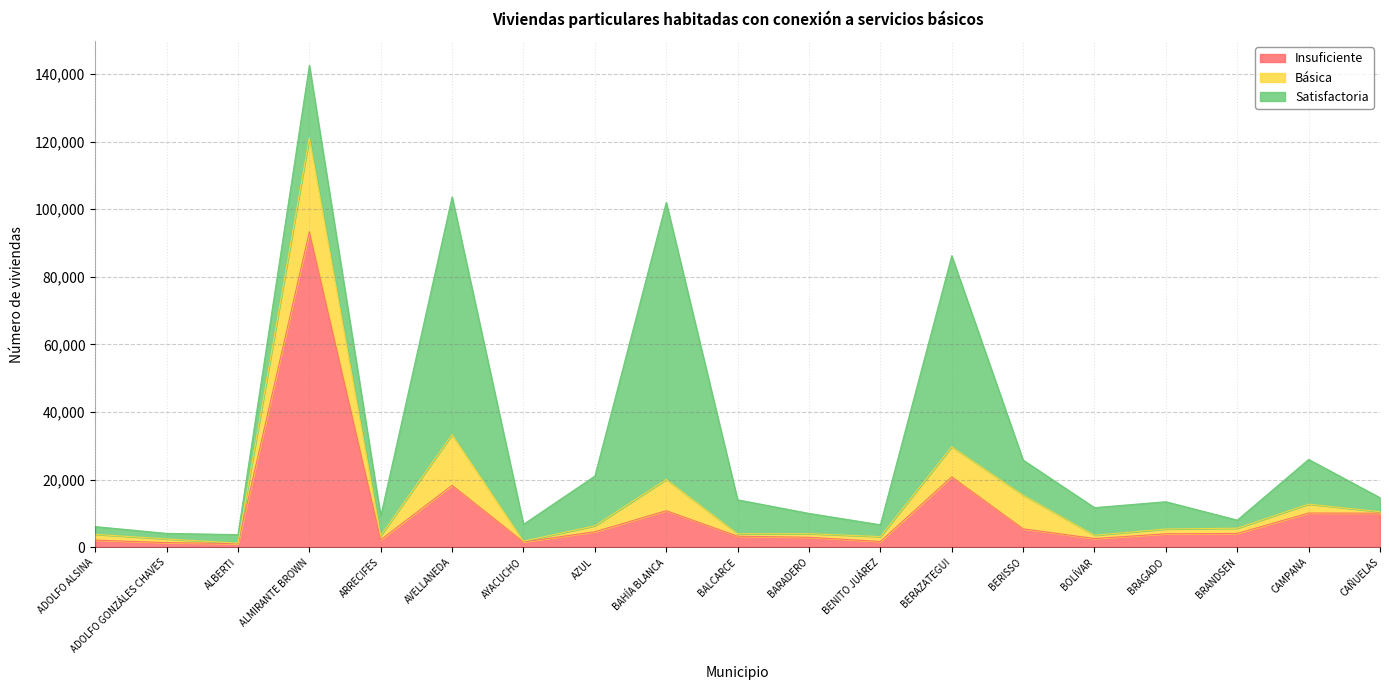

What is the maximum value shown in the chart?

93342